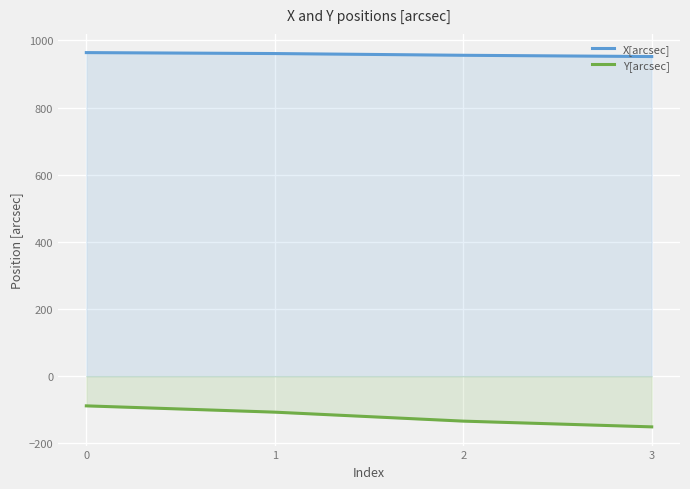

Rank the series by their average value, from lowest to highest.

Y[arcsec], X[arcsec]